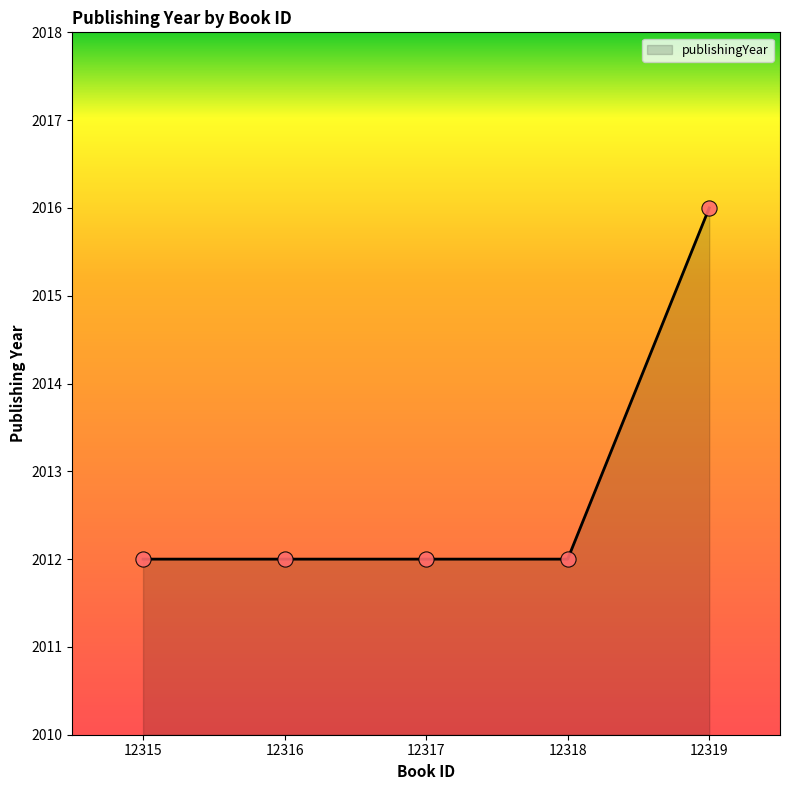

What is the ratio of the value at 12317 to the value at 12315?

1.0